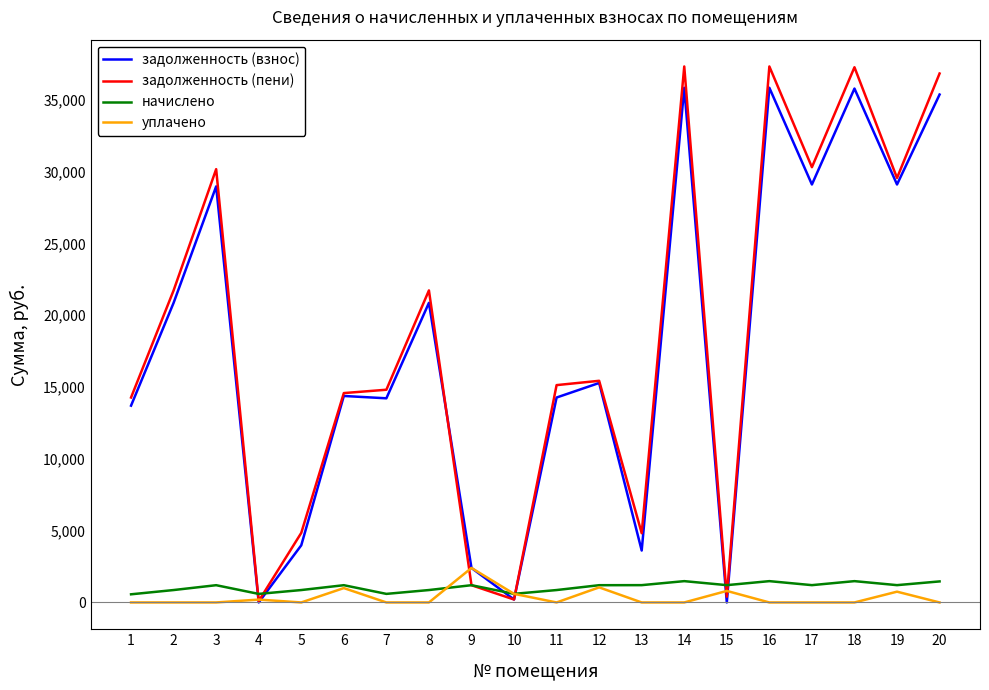

What is the maximum value shown in the chart?

37318.0